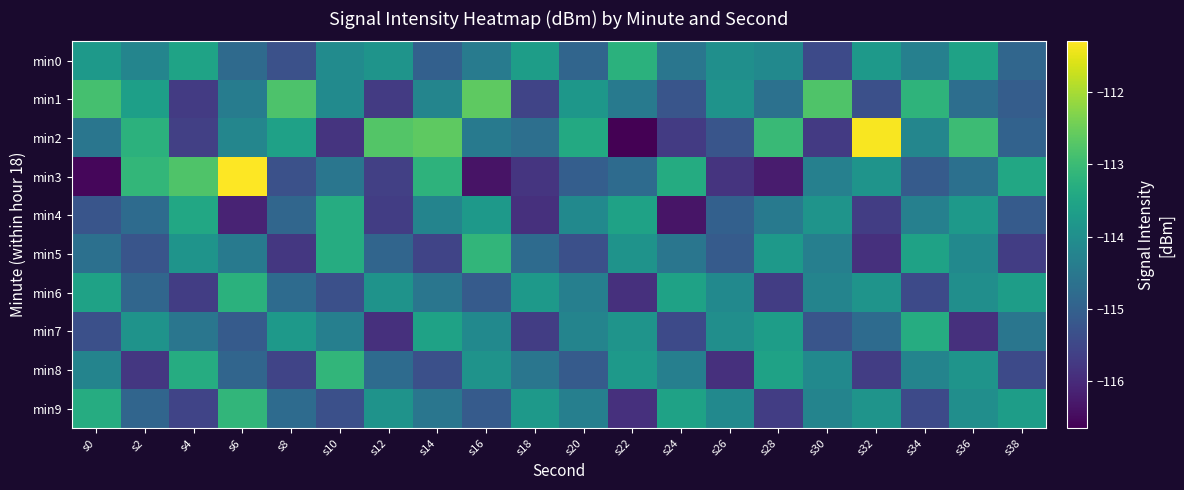

List the series in order of their peak value, highest first.

min3, min2, min1, min5, min8, min9, min6, min0, min4, min7